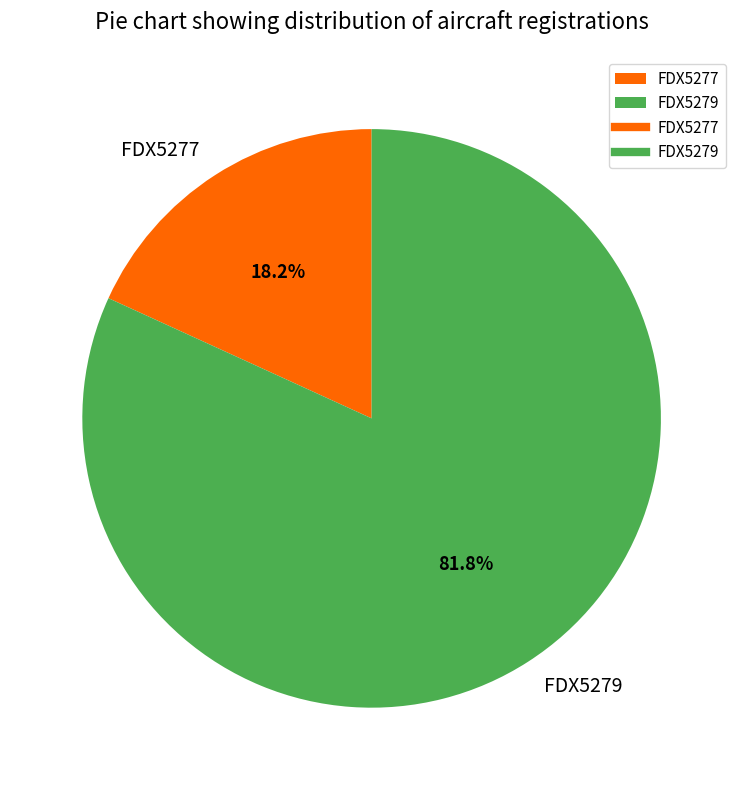

Do FDX5277 and FDX5279 together represent more than half of the pie?

Yes